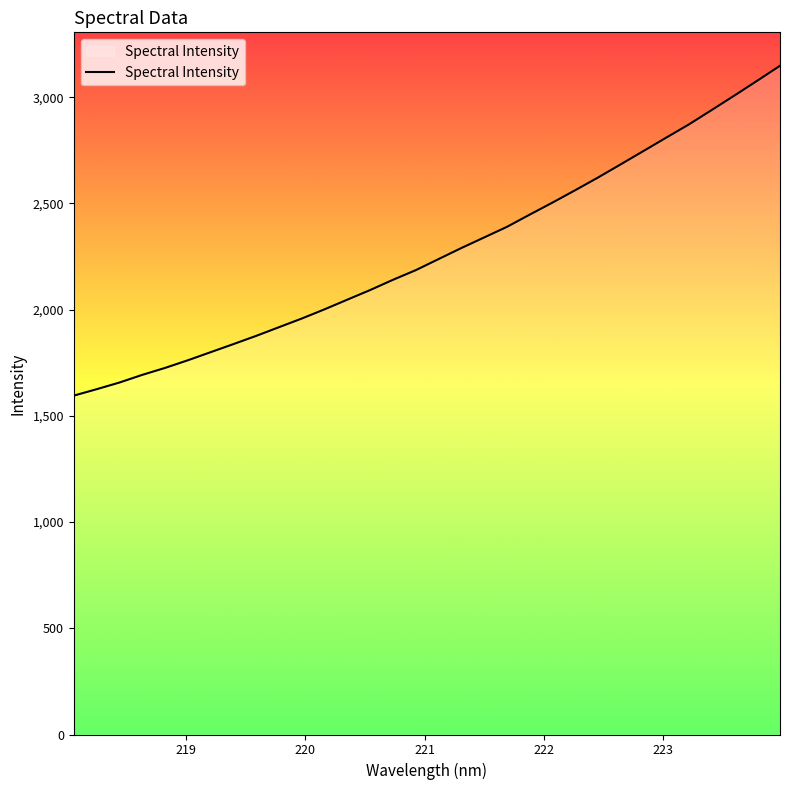

What is the maximum value shown in the chart?

3148.4